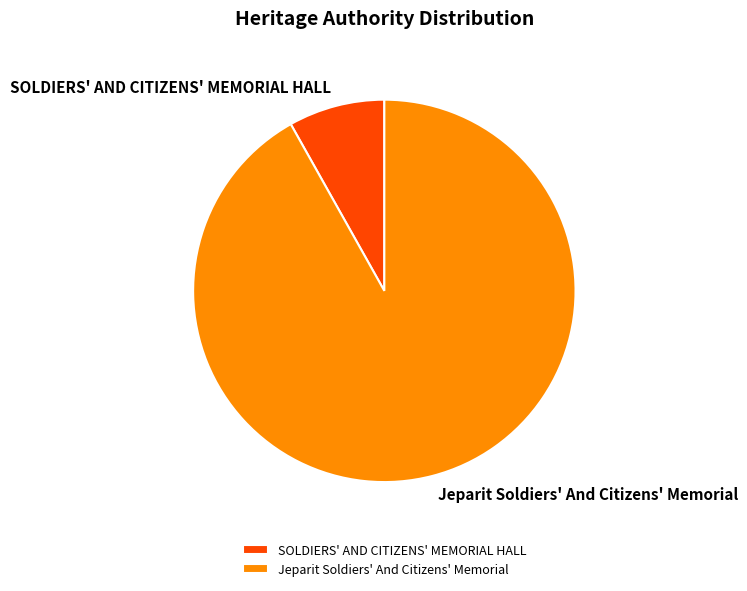

How many slices are in this pie chart?

2